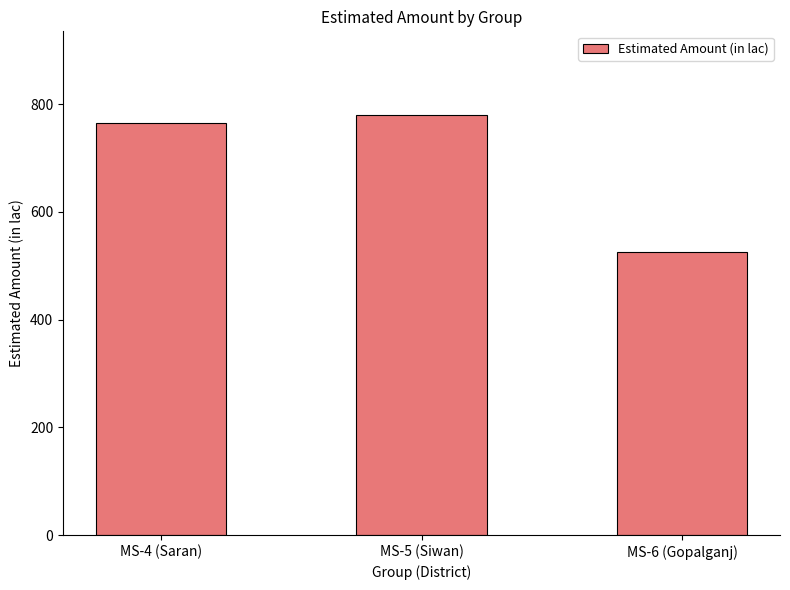

What is the maximum value shown in the chart?

779.3